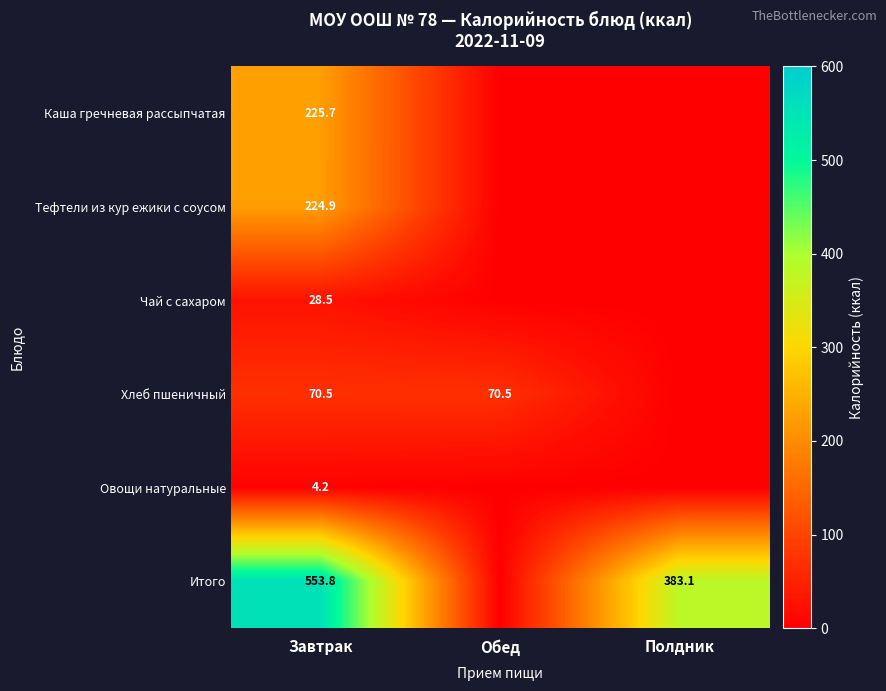

What is the spread (max minus min) of values at Завтрак?

549.6